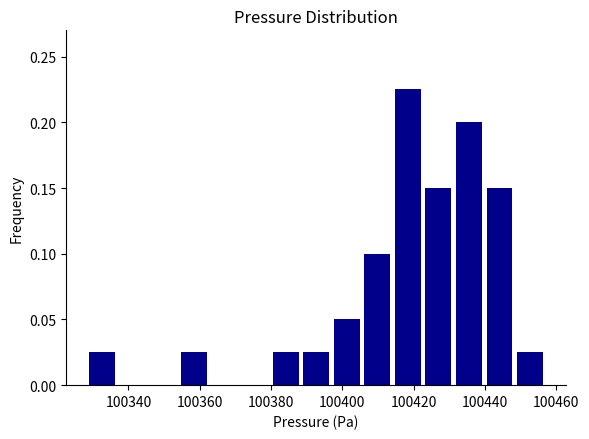

How tall is the bar that spans 100388 to 100396 on the x-axis? Neither the bar edges nor the heights are printed on the chart, so give them approximately, as read against the axes.

0.025